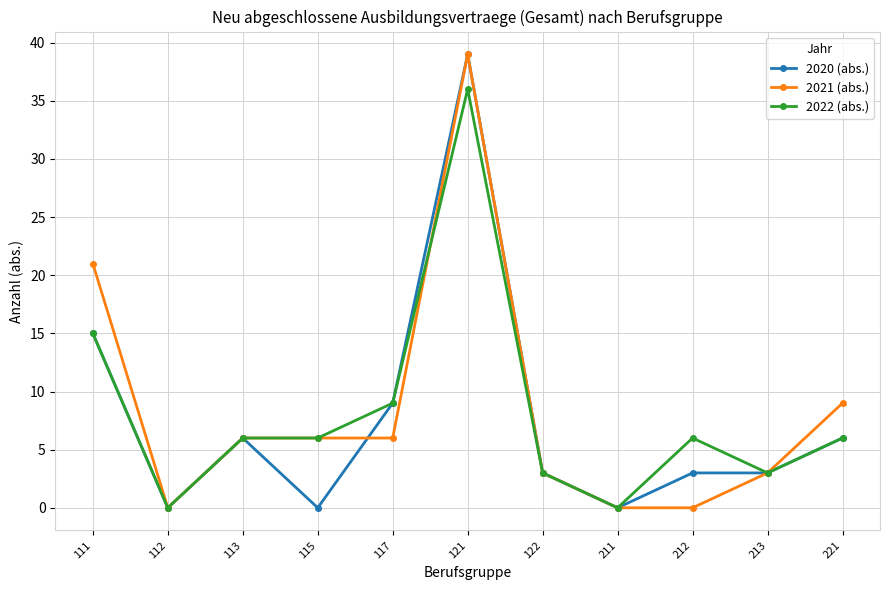

What is the maximum value for 2022 (abs.)?

36